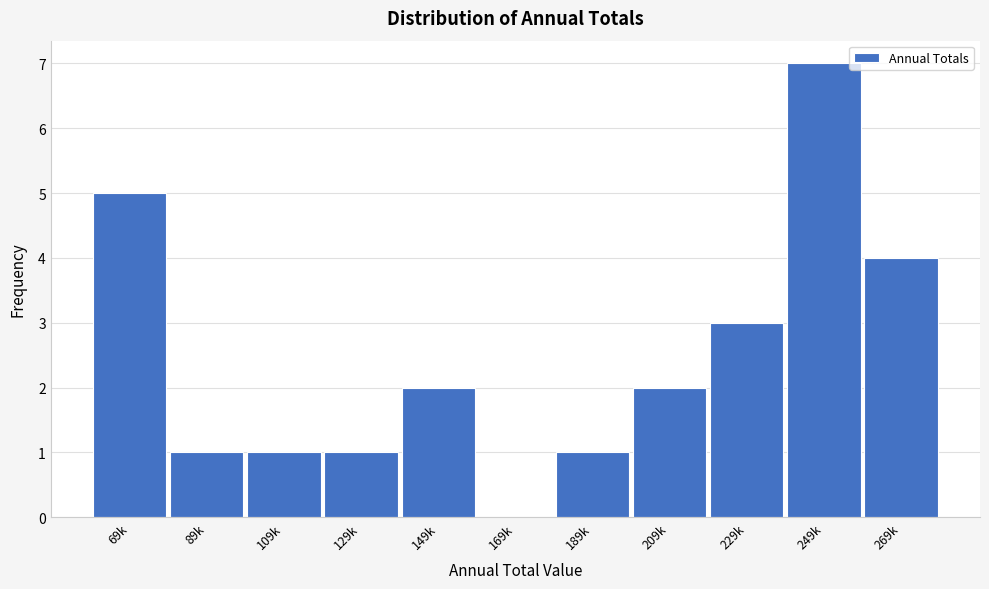

Reading left to right, transcribe all the data shown in this chart.

69k=5	89k=1	109k=1	129k=1	149k=2	169k=0	189k=1	209k=2	229k=3	249k=7	269k=4